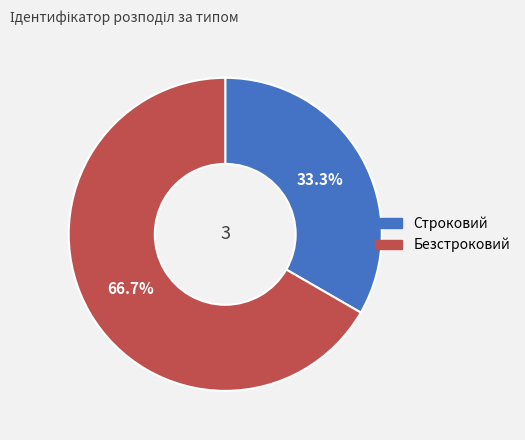

Rank the categories by value from highest to lowest.

Безстроковий, Строковий